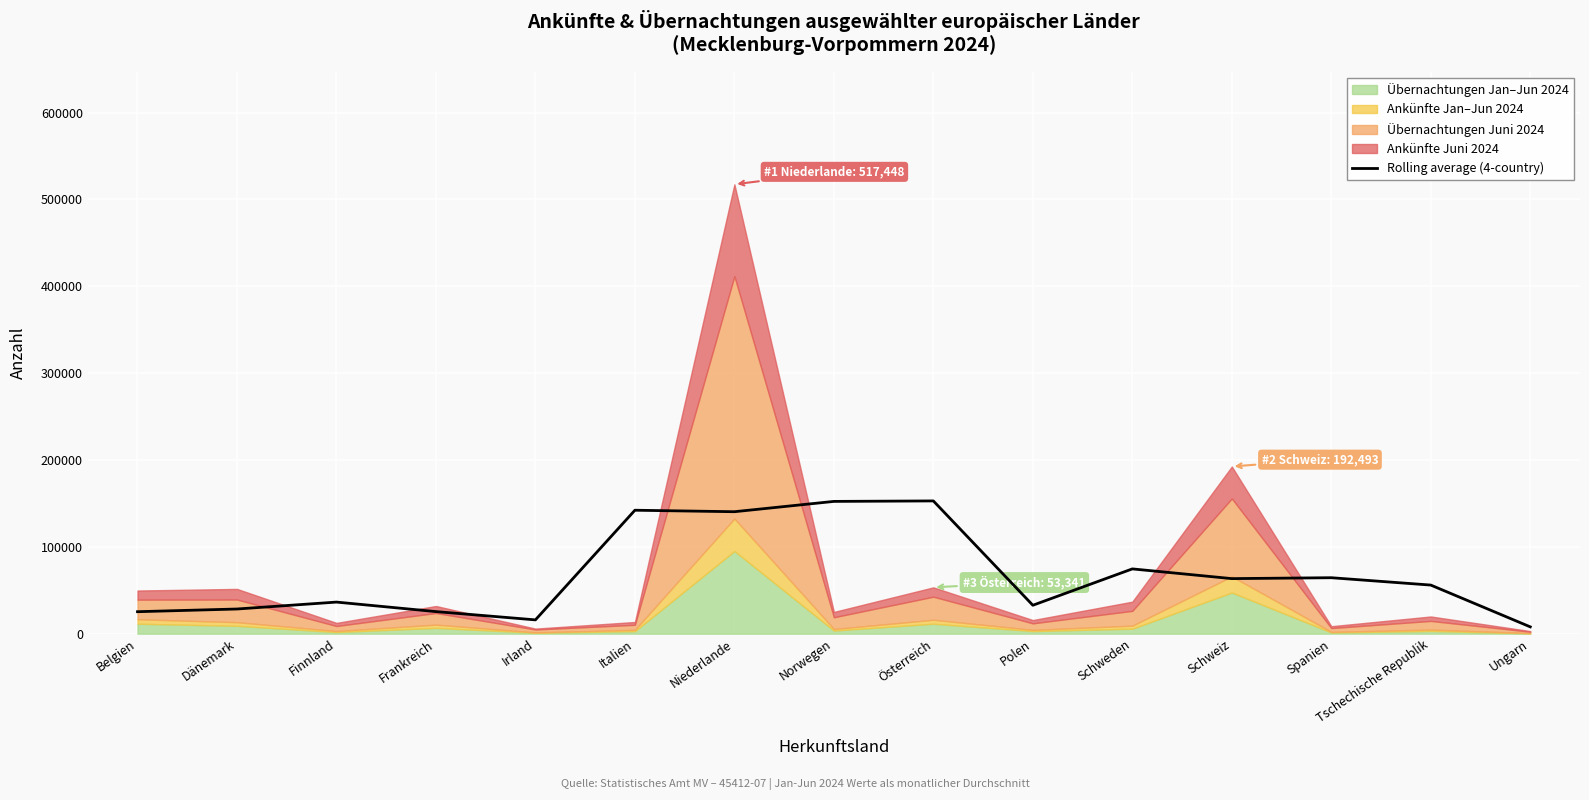

What is the value of the 1st point from the left?

25308.1